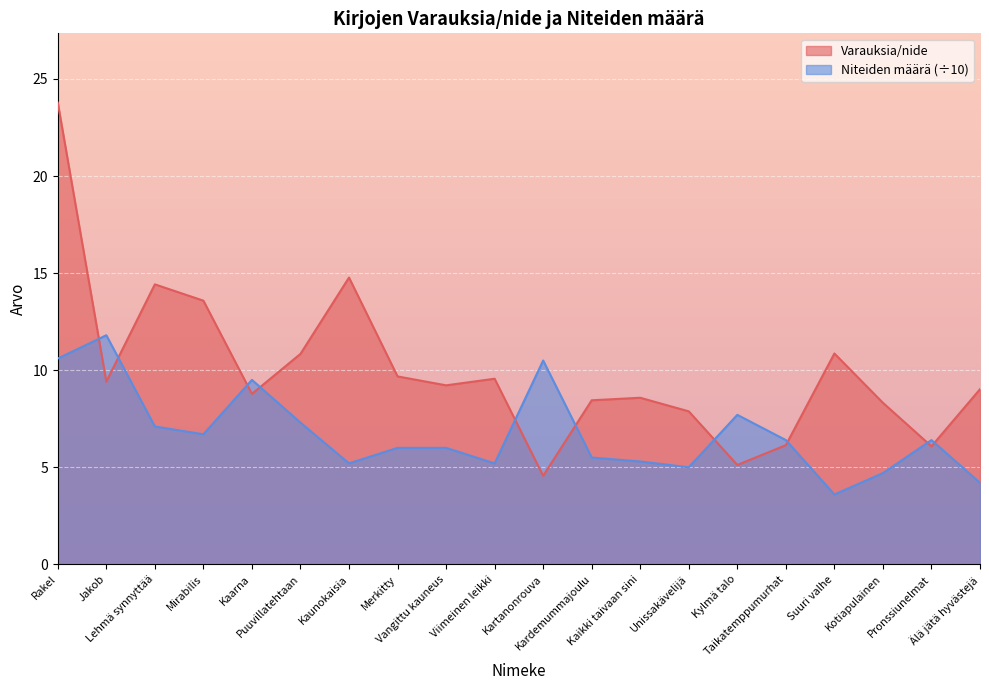

Where is Niteiden määrä nearest to the value 7?

Lehmä synnyttää